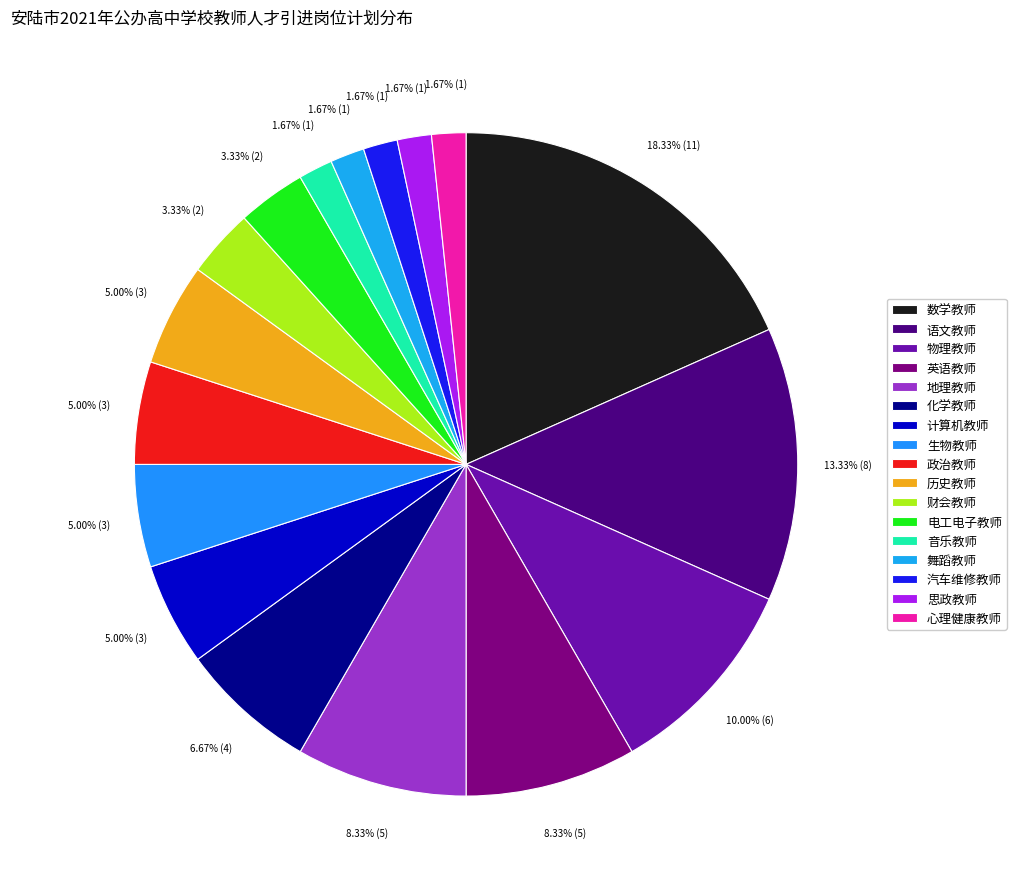

Approximately how many times larger is the value at 电工电子教师 compared to 数学教师?

0.2